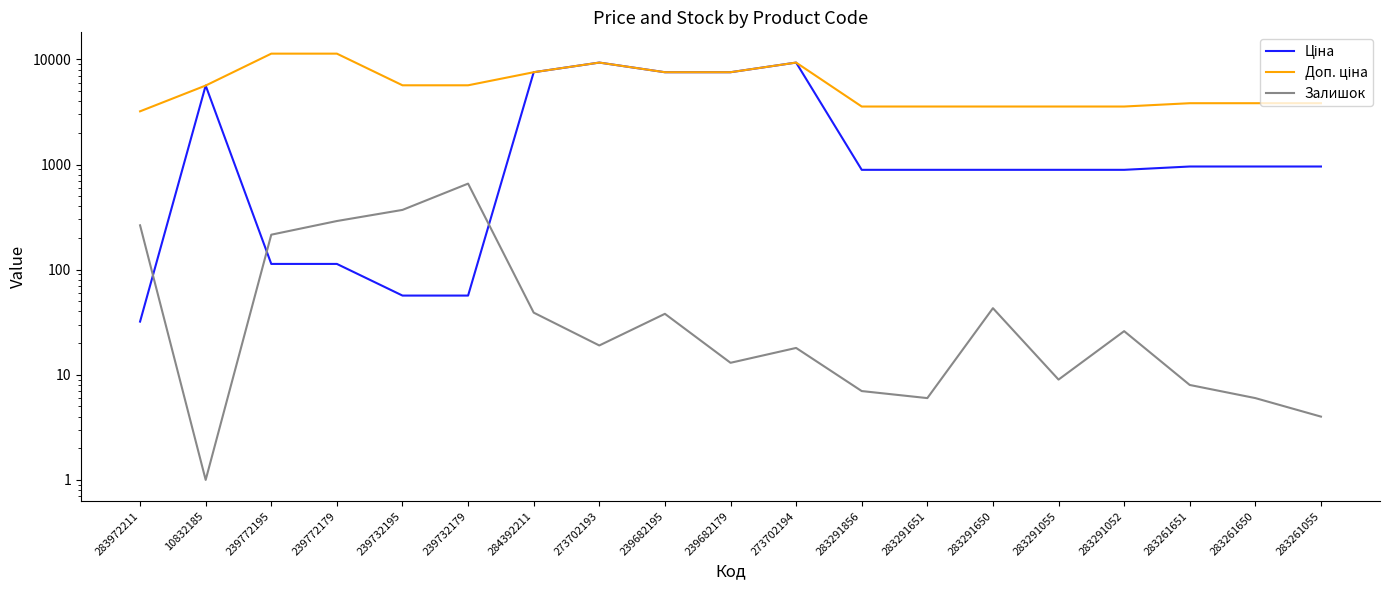

What position from the right is 284392211?

13